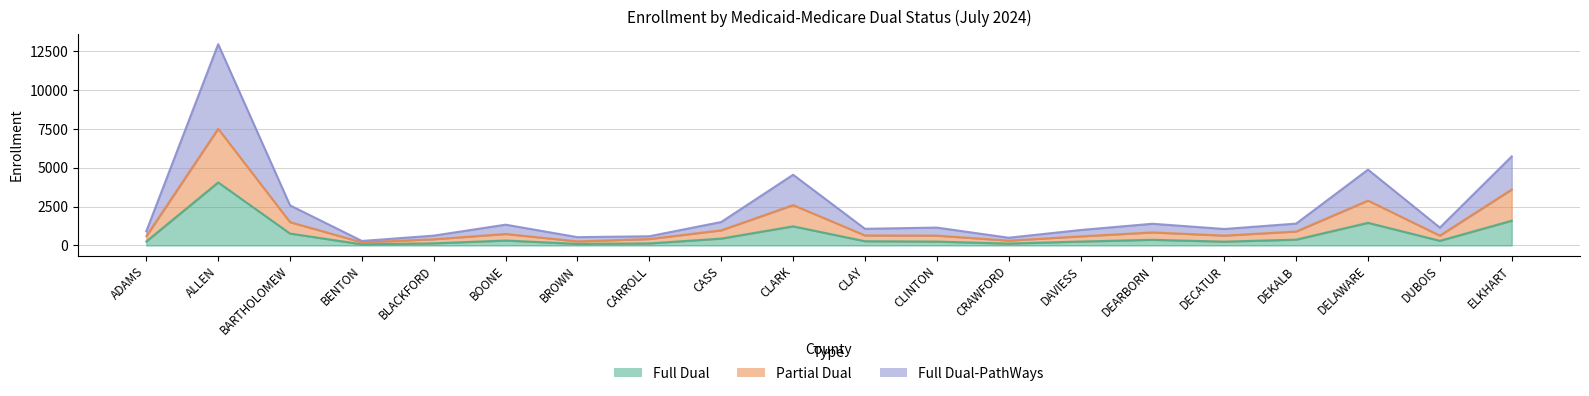

Reading left to right, what are all the values shown in this chart?

Full Dual: ADAMS=256	ALLEN=4053	BARTHOLOMEW=765	BENTON=73	BLACKFORD=136	BOONE=317	BROWN=101	CARROLL=131	CASS=442	CLARK=1229	CLAY=273	CLINTON=248	CRAWFORD=121	DAVIESS=252	DEARBORN=363	DECATUR=245	DEKALB=374	DELAWARE=1455	DUBOIS=299	ELKHART=1593
Partial Dual: ADAMS=598	ALLEN=7506	BARTHOLOMEW=1499	BENTON=201	BLACKFORD=399	BOONE=738	BROWN=263	CARROLL=413	CASS=974	CLARK=2598	CLAY=646	CLINTON=633	CRAWFORD=312	DAVIESS=585	DEARBORN=839	DECATUR=635	DEKALB=897	DELAWARE=2887	DUBOIS=632	ELKHART=3601
Full Dual-PathWays: ADAMS=914	ALLEN=12947	BARTHOLOMEW=2578	BENTON=289	BLACKFORD=633	BOONE=1337	BROWN=533	CARROLL=593	CASS=1509	CLARK=4549	CLAY=1071	CLINTON=1150	CRAWFORD=497	DAVIESS=994	DEARBORN=1396	DECATUR=1059	DEKALB=1406	DELAWARE=4877	DUBOIS=1148	ELKHART=5729